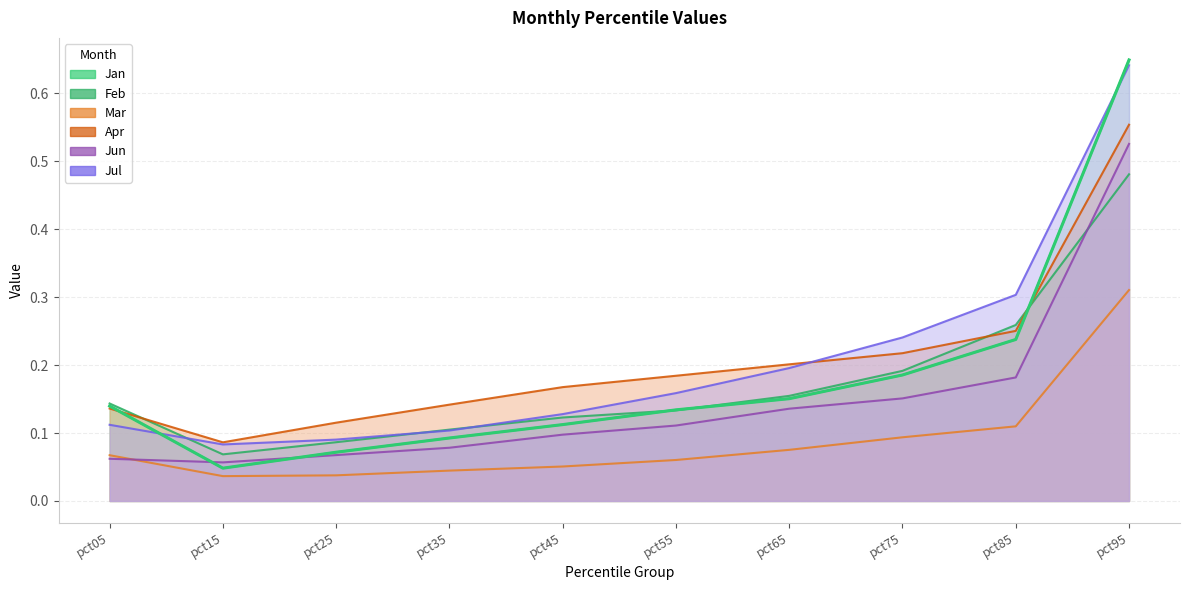

What is the value of the Mar point at the 7th from the left?

0.1